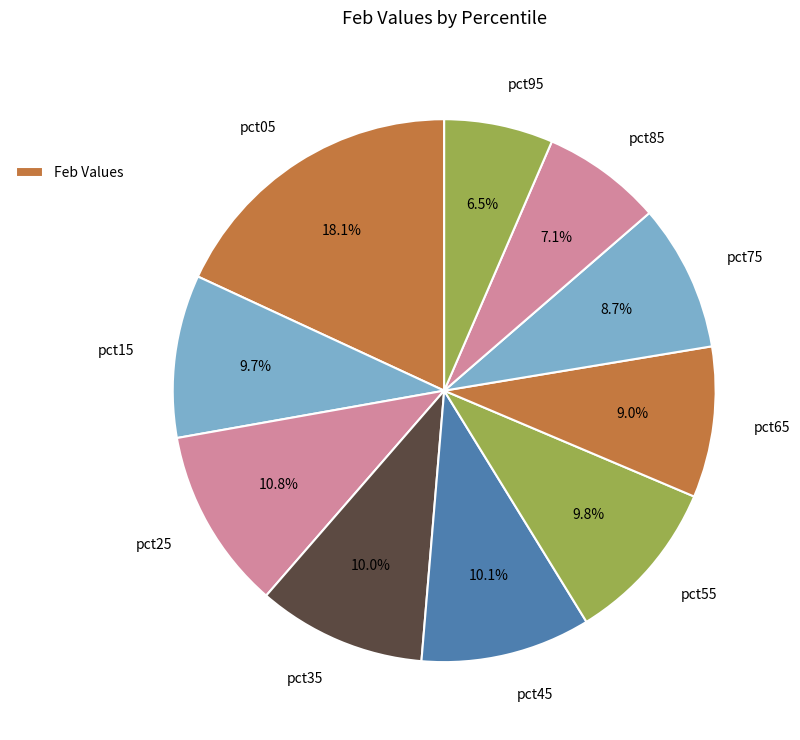

Does pct55 represent more than half of the total?

No